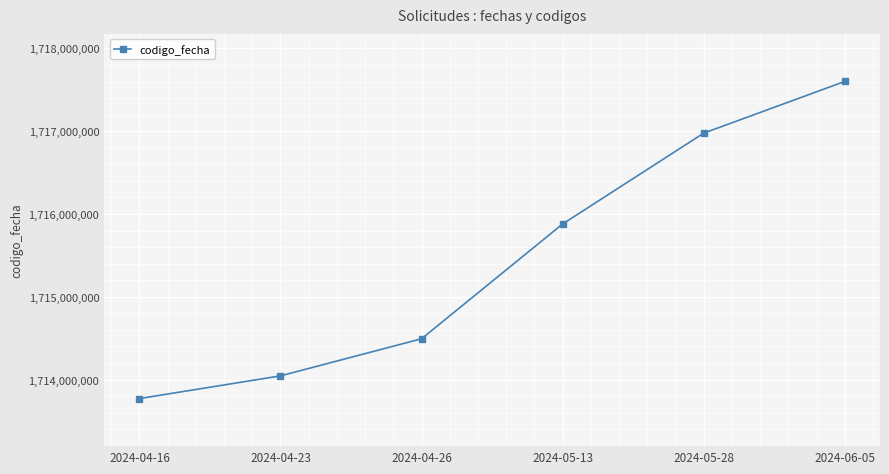

What is the maximum value shown in the chart?

1717600595